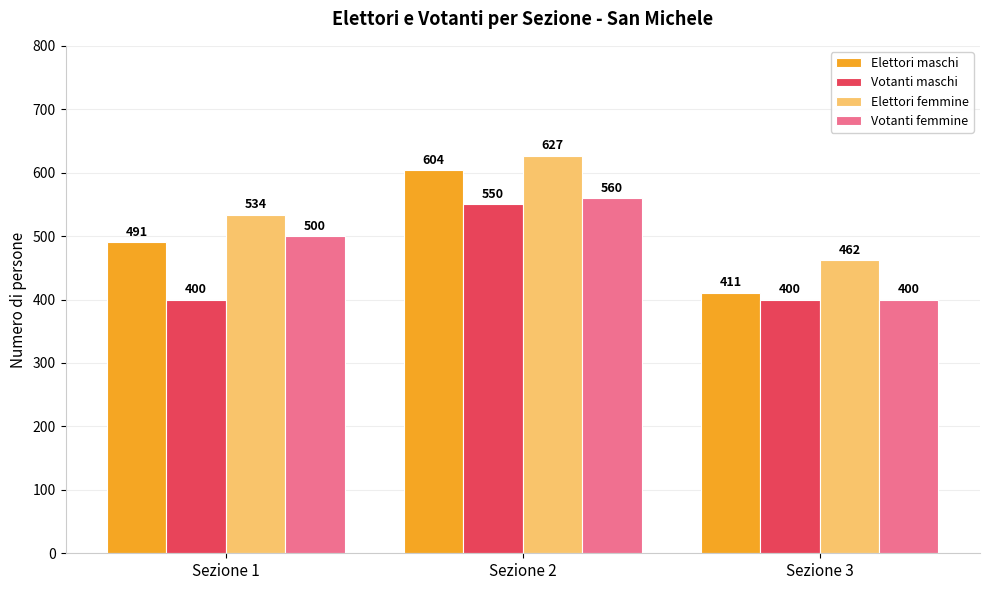

List the series in order of their overall mean, lowest first.

Votanti maschi, Votanti femmine, Elettori maschi, Elettori femmine